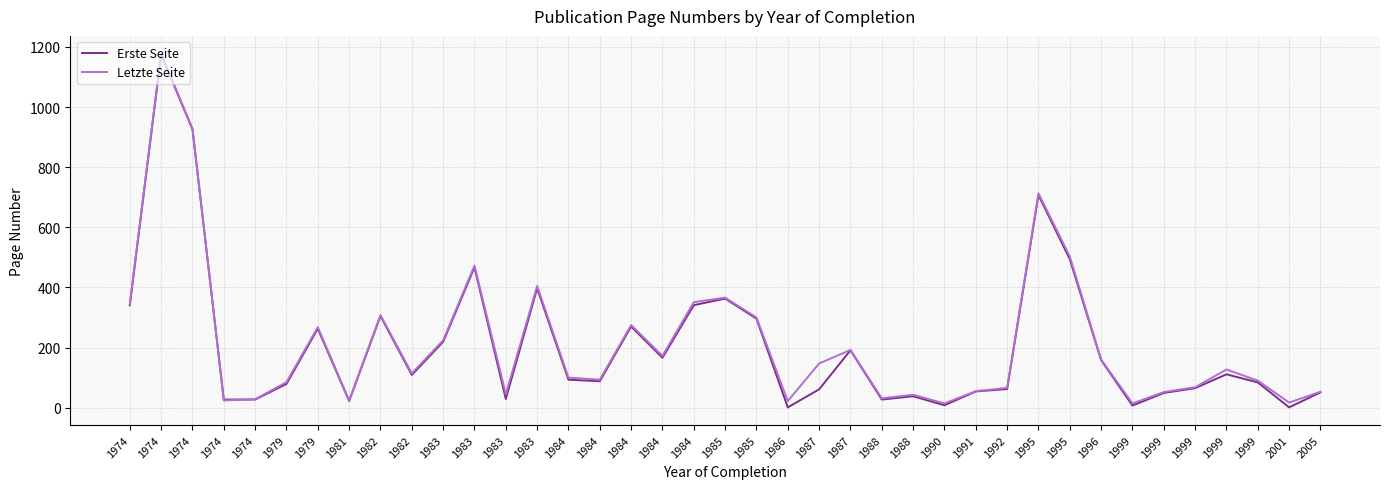

What are all the series names shown in the legend?

Erste Seite, Letzte Seite